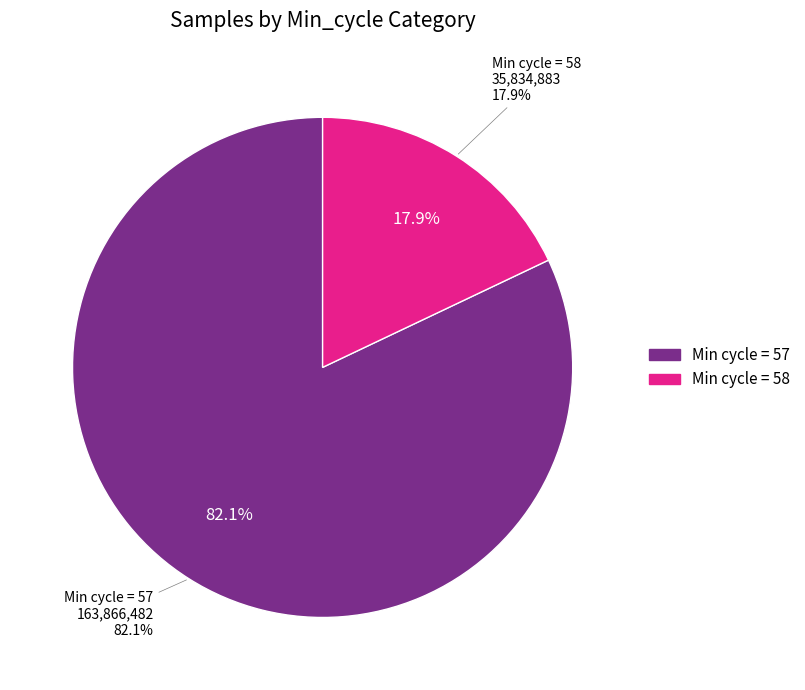

Which category has the smallest portion of the pie?

58